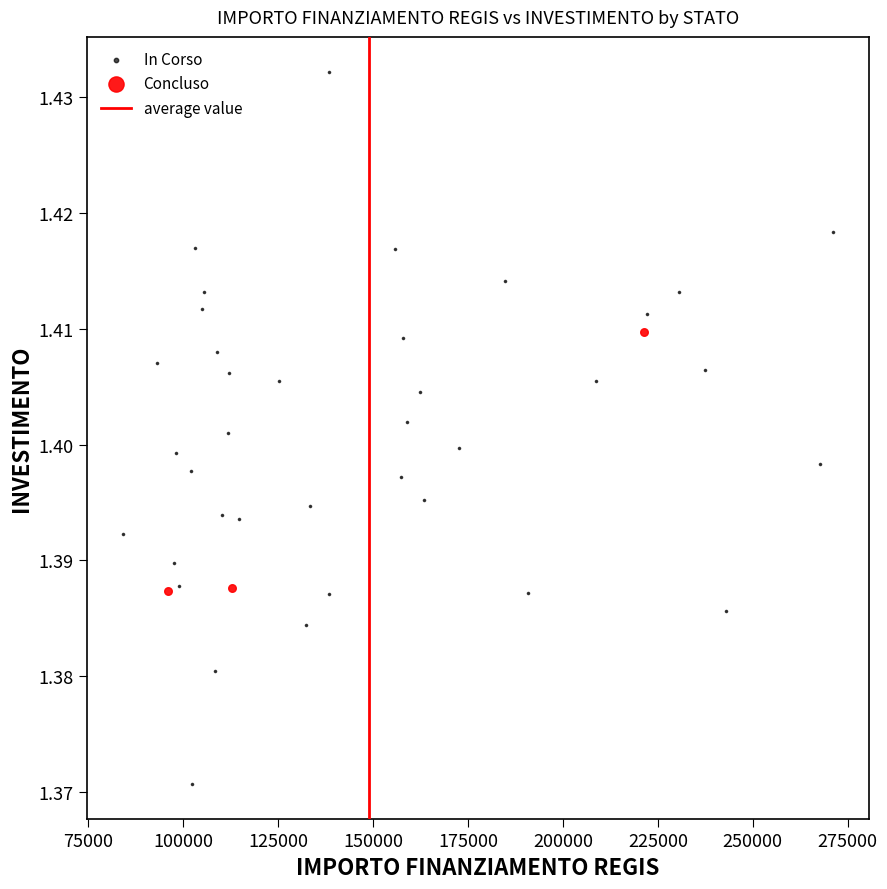

Which series has the largest Y range (max minus min)?

In Corso